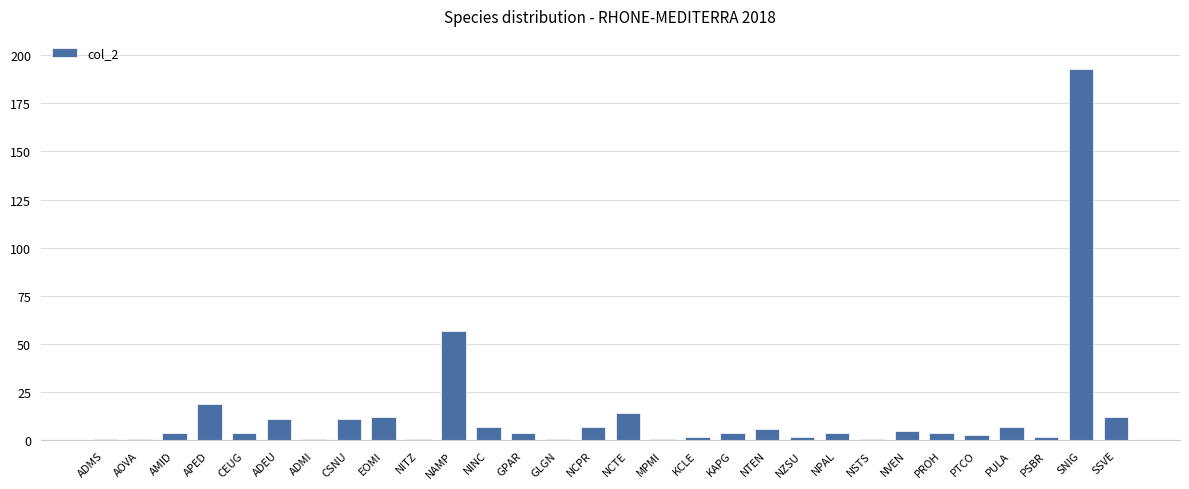

How many categories are shown in the chart?

30